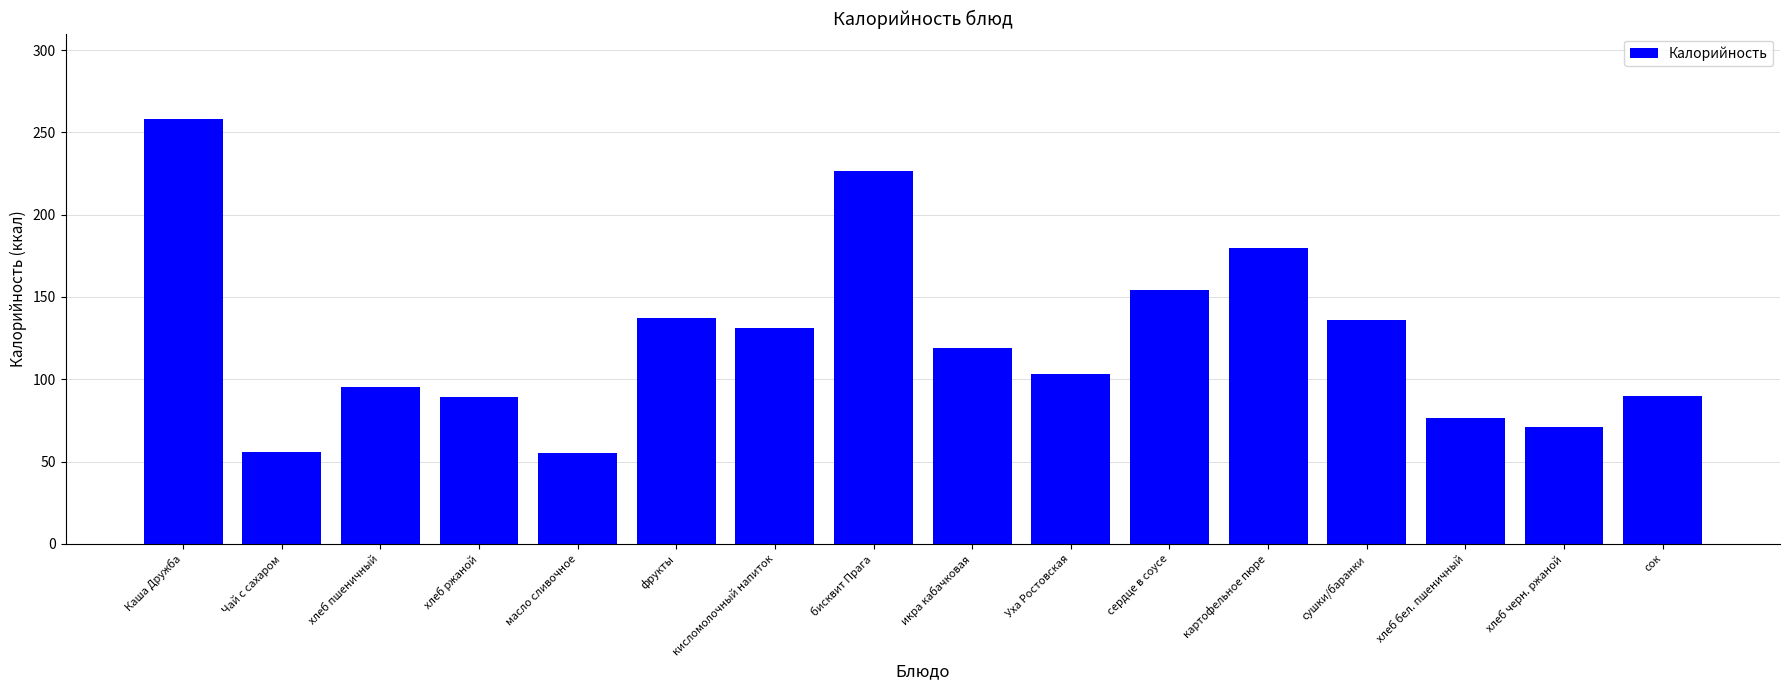

What is the smallest value displayed?

55.1